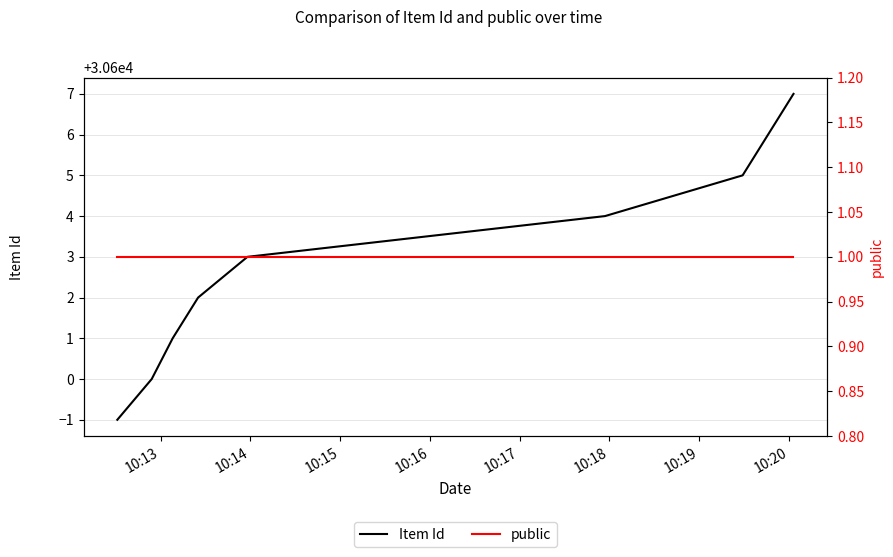

Does the chart have visible grid lines?

Yes